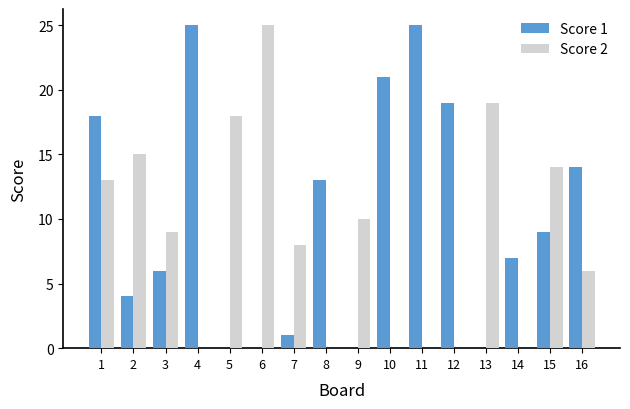

At which category is the sum across all series the highest?

1